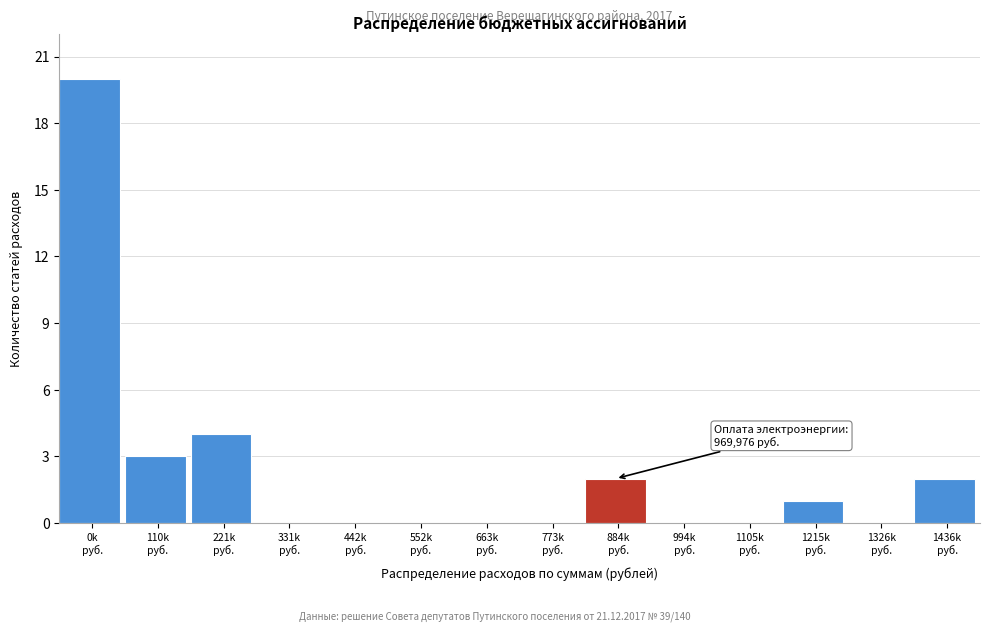

What is the sum of all values?

32